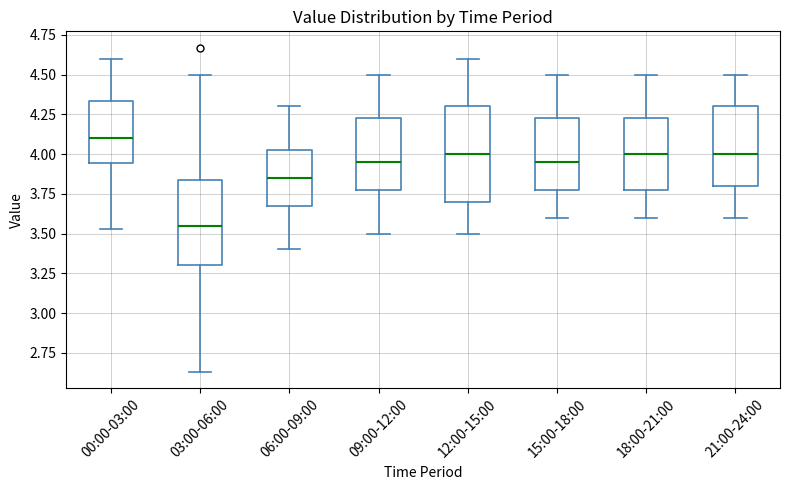

Which box is the tallest, from its lower edge to its upper edge?

12:00-15:00